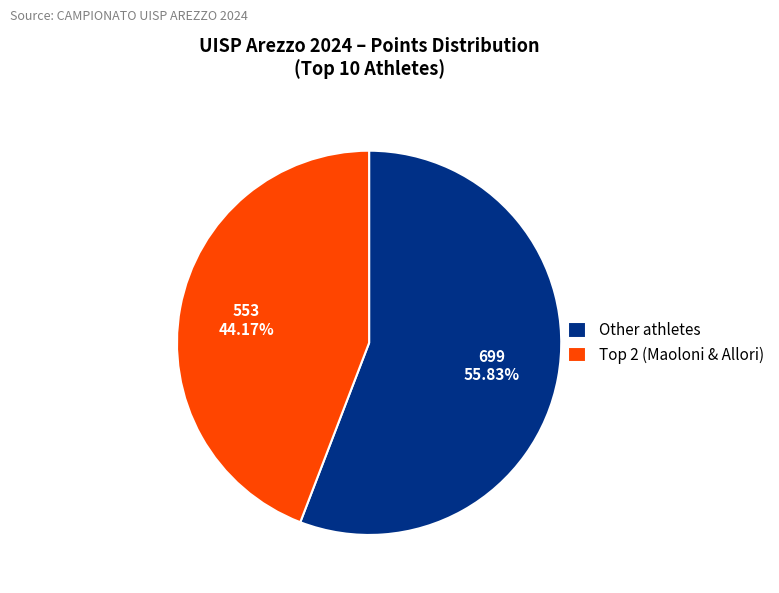

How many slices are in this pie chart?

2